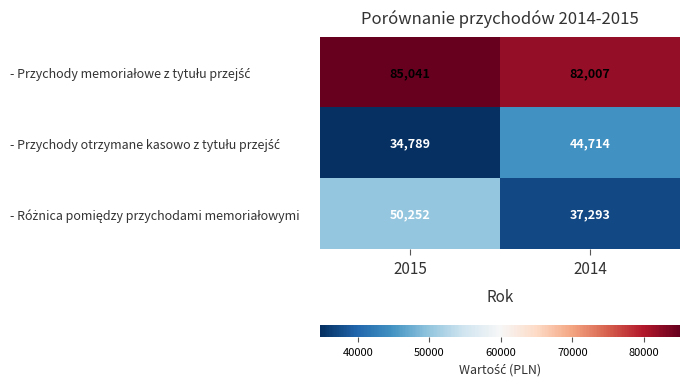

At which category is the sum across all series the highest?

2015